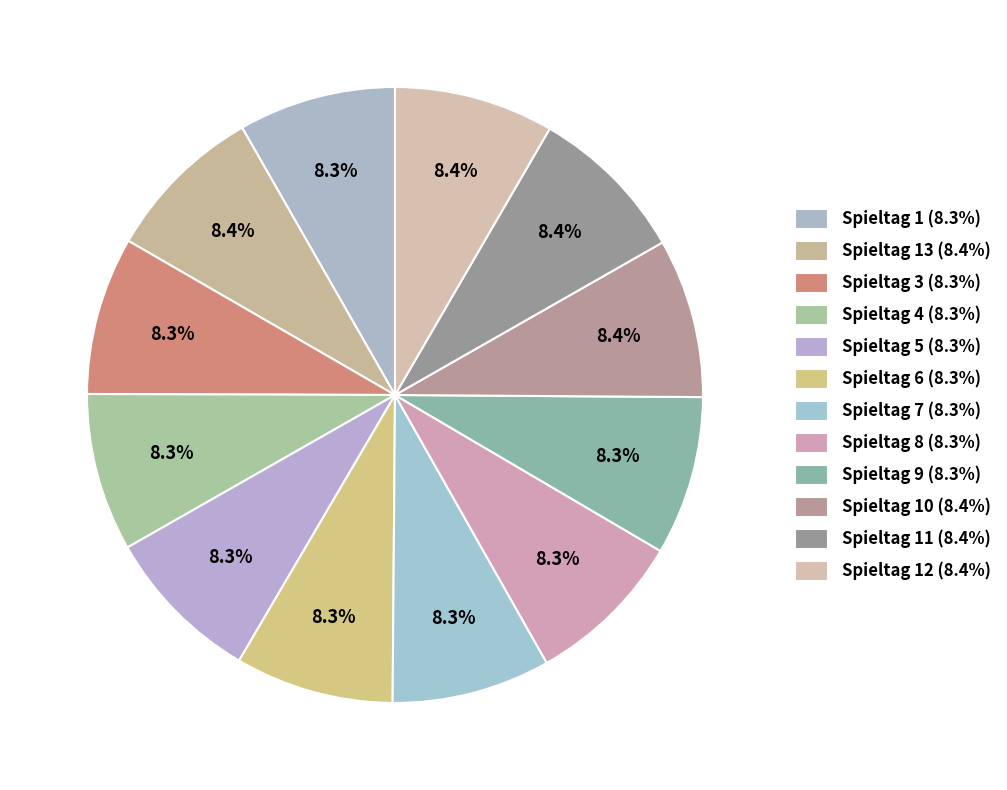

What is the largest slice in the pie chart?

Spieltag 13